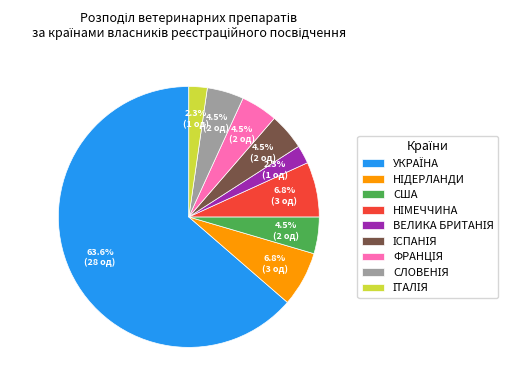

Does any single category account for the majority?

Yes